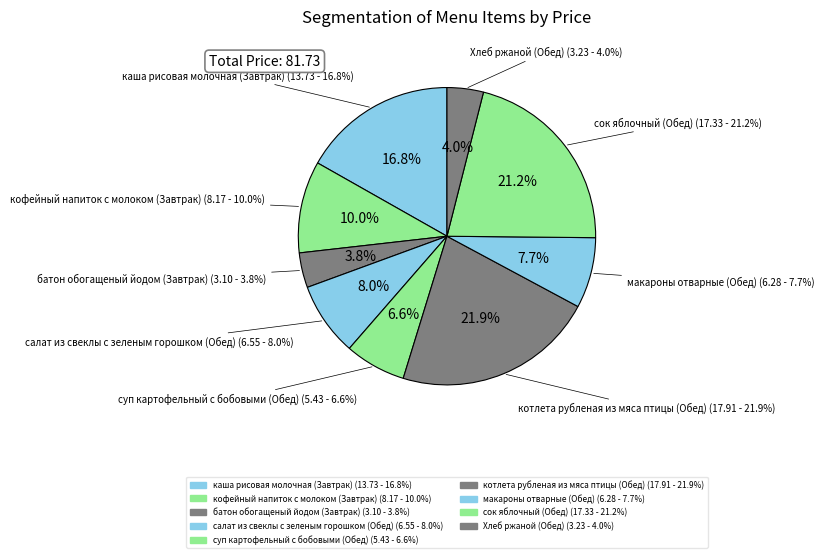

How many slices are in this pie chart?

9